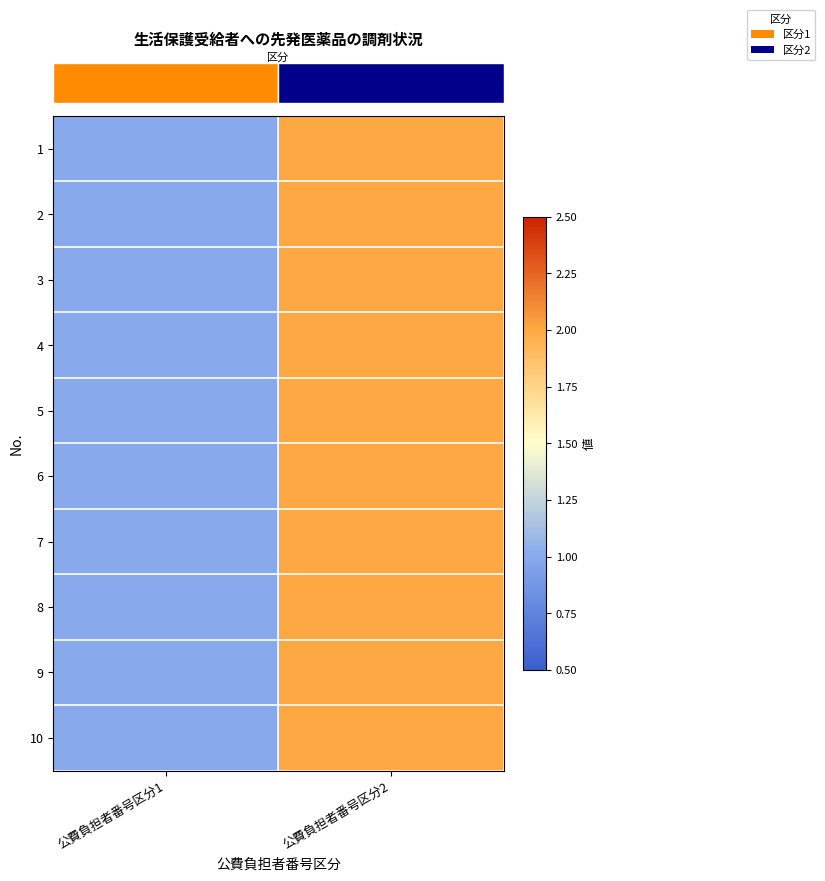

At how many categories does at least one series exceed 1?

1